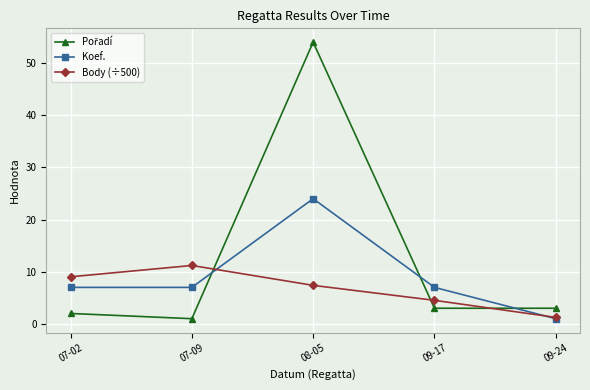

Rank the categories by Body (÷500) value from highest to lowest.

07-09, 07-02, 08-05, 09-17, 09-24